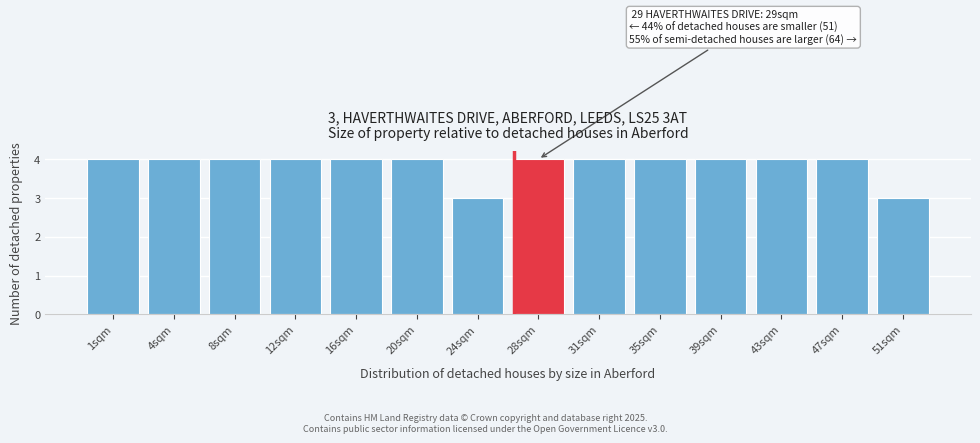

Reading left to right, extract all data points from this chart.

4	4	4	4	4	4	3	4	4	4	4	4	4	3